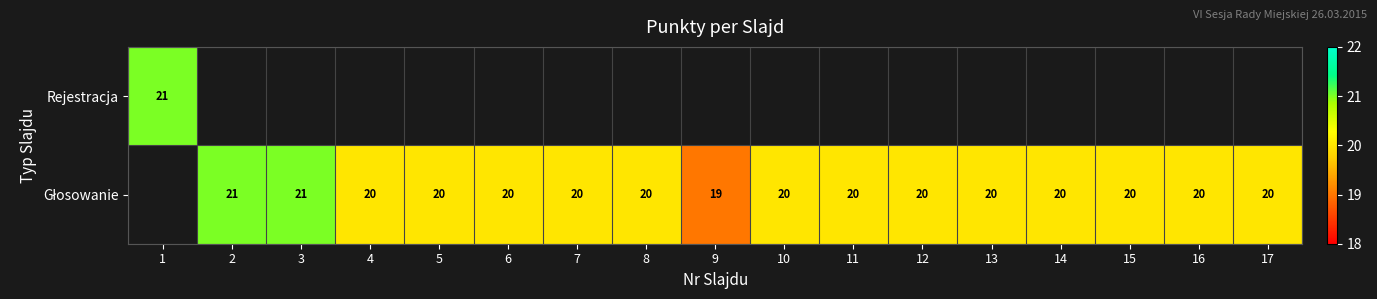

True or false: Głosowanie has a value of 20.0 at 15.

True